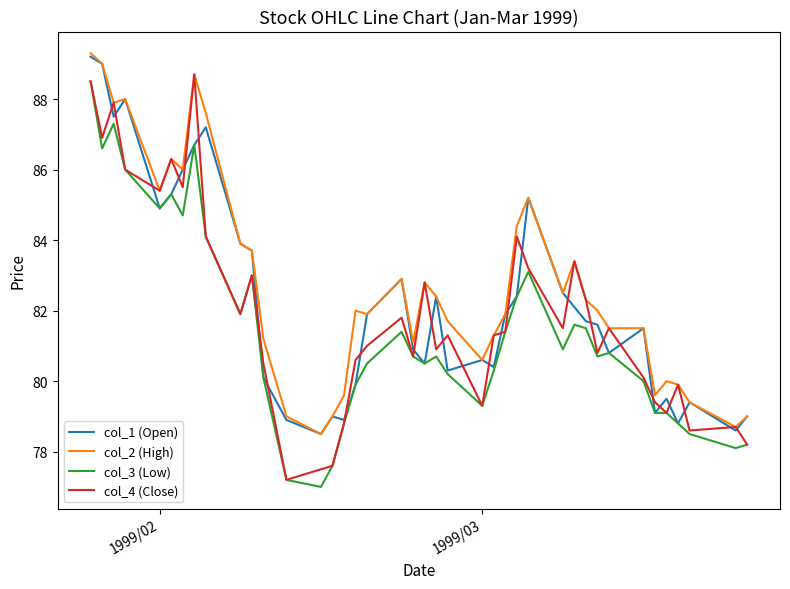

How many interior local peaks does the col_1 (Open) series have?

10